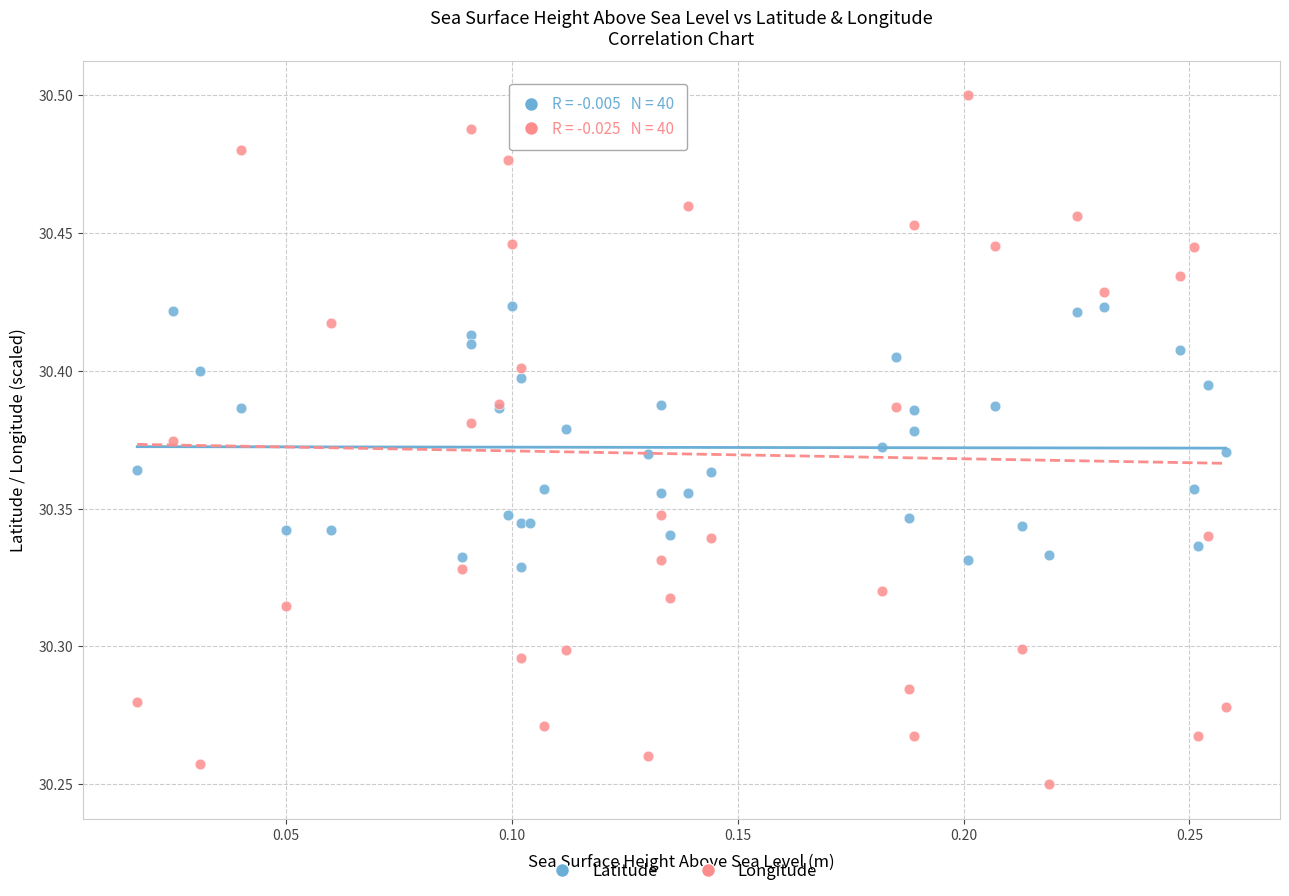

Which series contains the lowest Y value?

Longitude